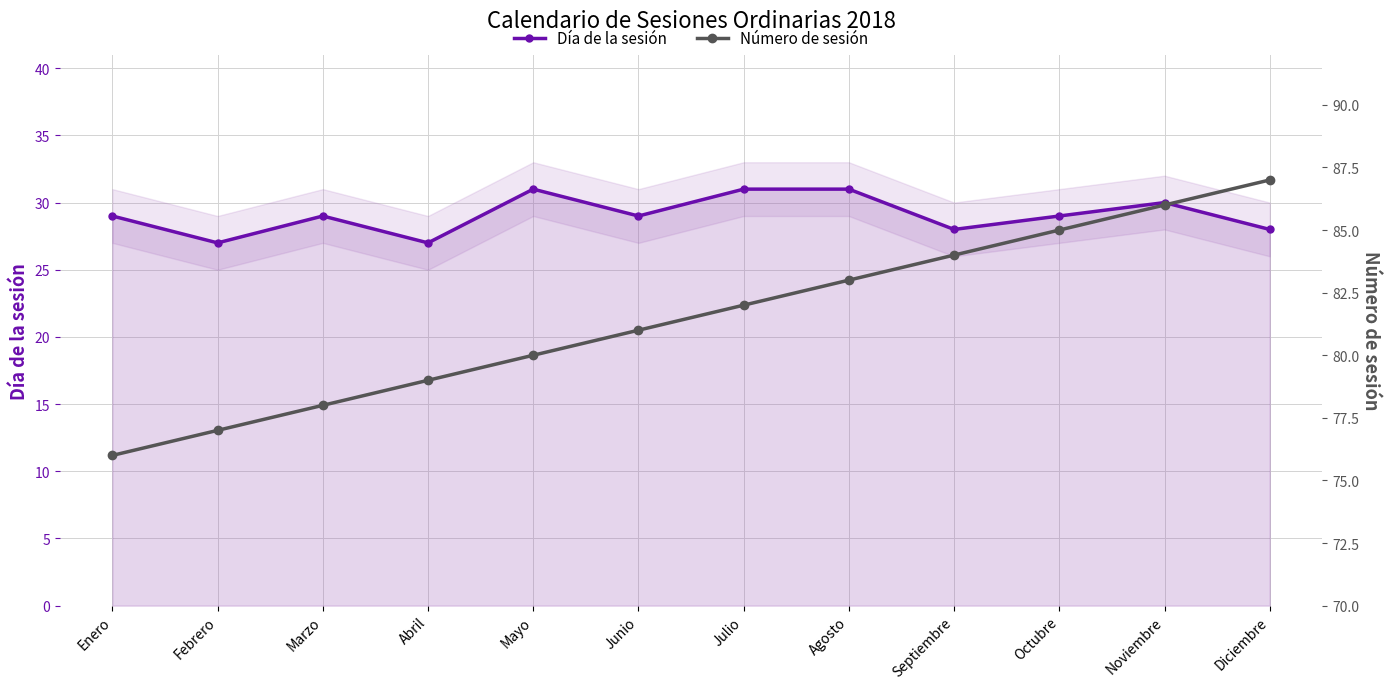

At which category does the chart reach its minimum across all series?

Febrero